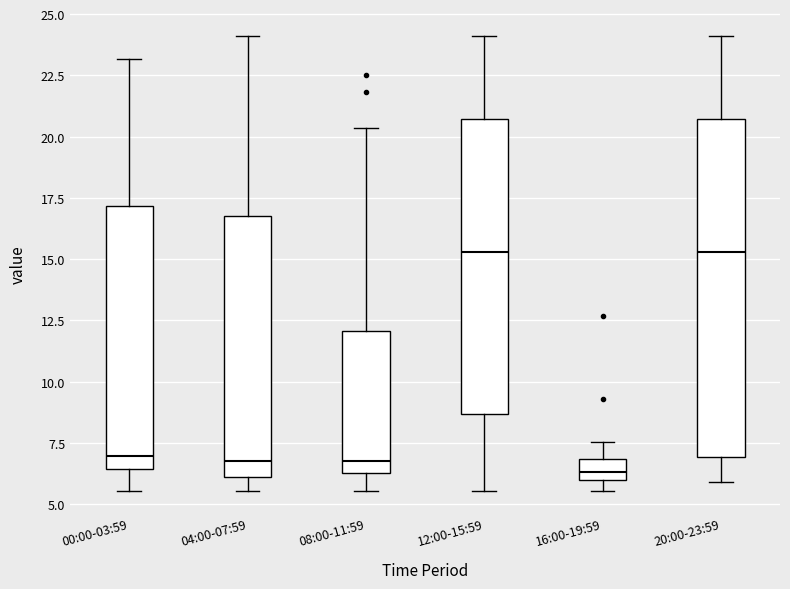

Where is the upper edge of the box for 12:00-15:59 on the y-axis? The values are not printed on the chart, so give them approximately, as read against the axis.

20.5